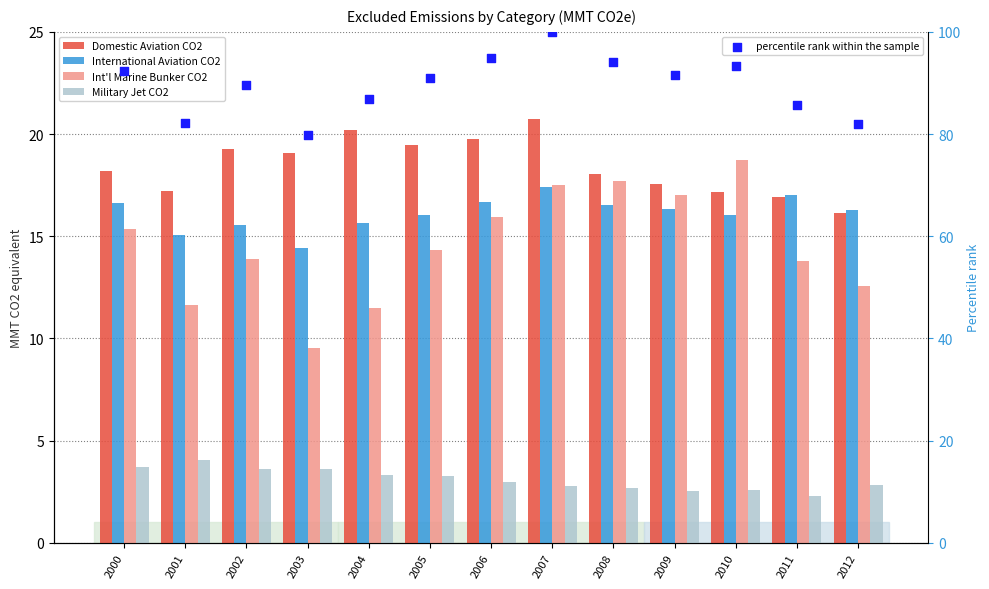

Which series has the widest spread of Y values?

percentile rank within the sample